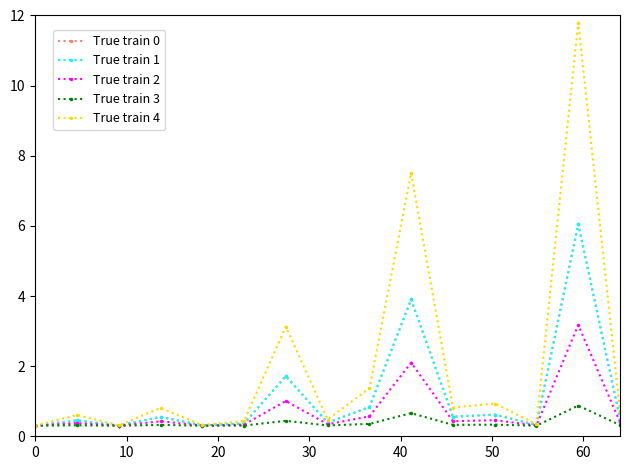

True or false: True train 4 and True train 0 intersect in this chart.

False